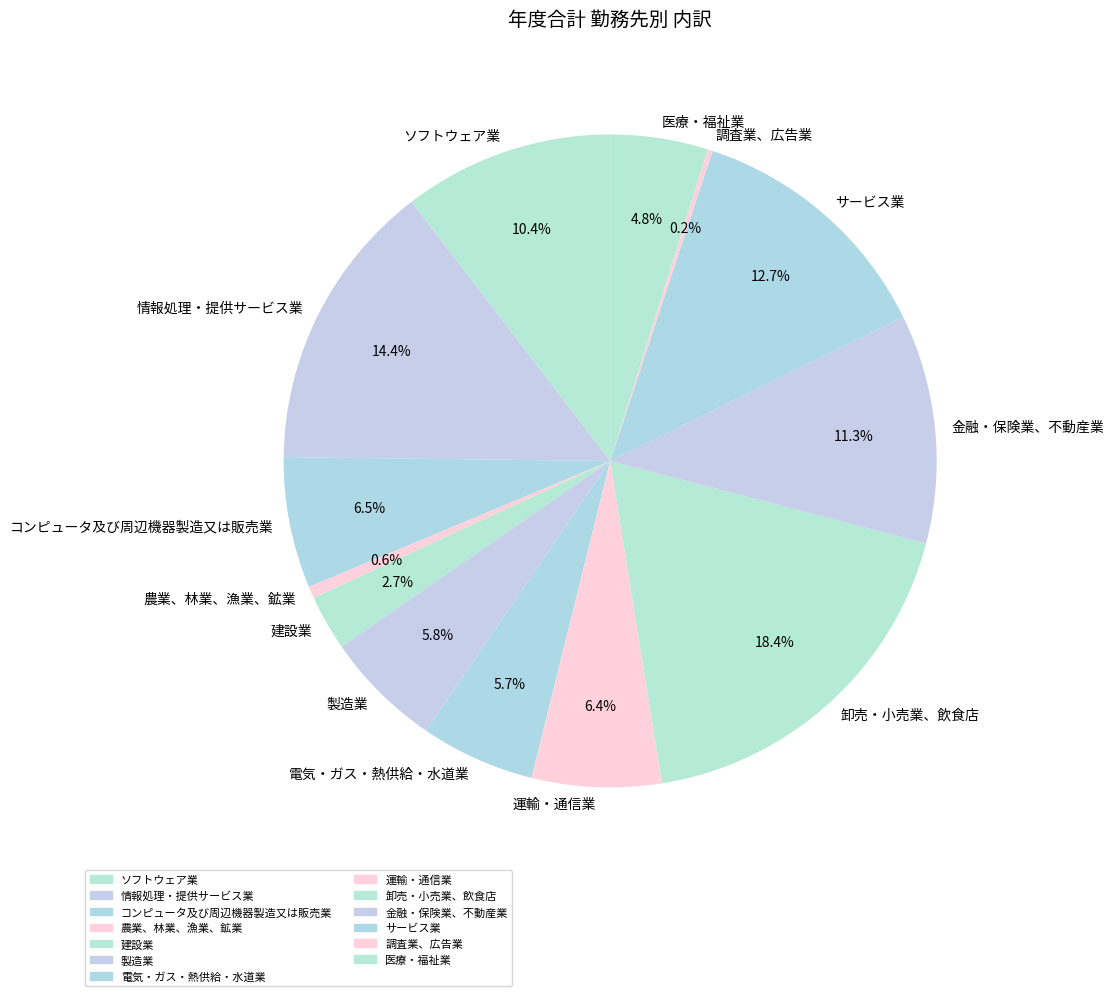

To the nearest percent, what is the difference between the largest and smallest slice percentages?

18%